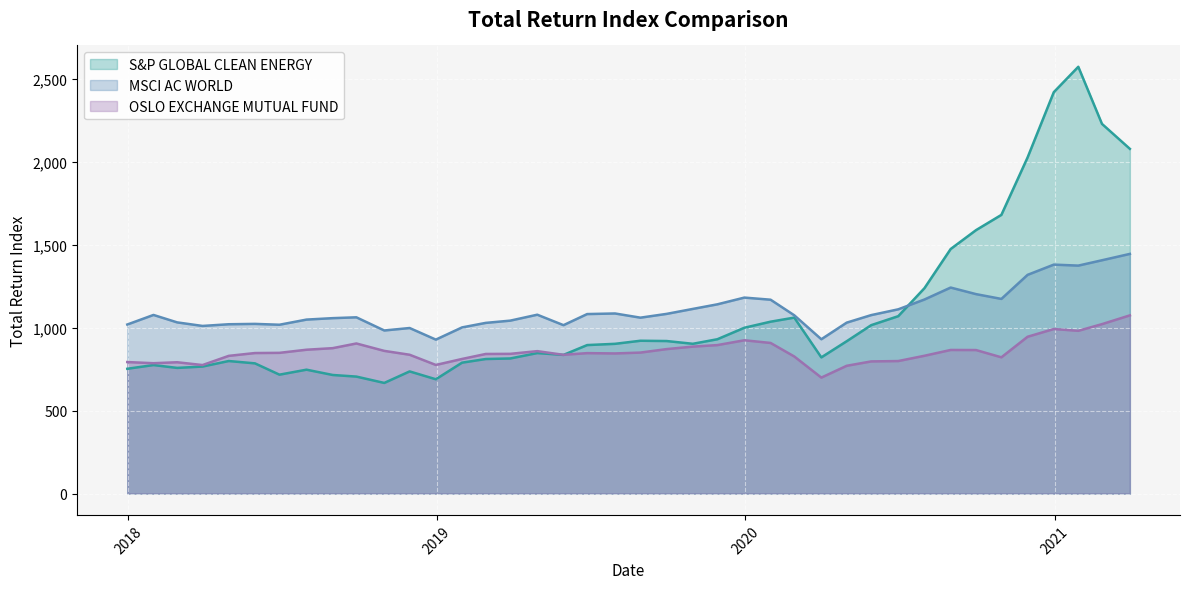

What is the label of the 14th point from the left?

2019-01-31